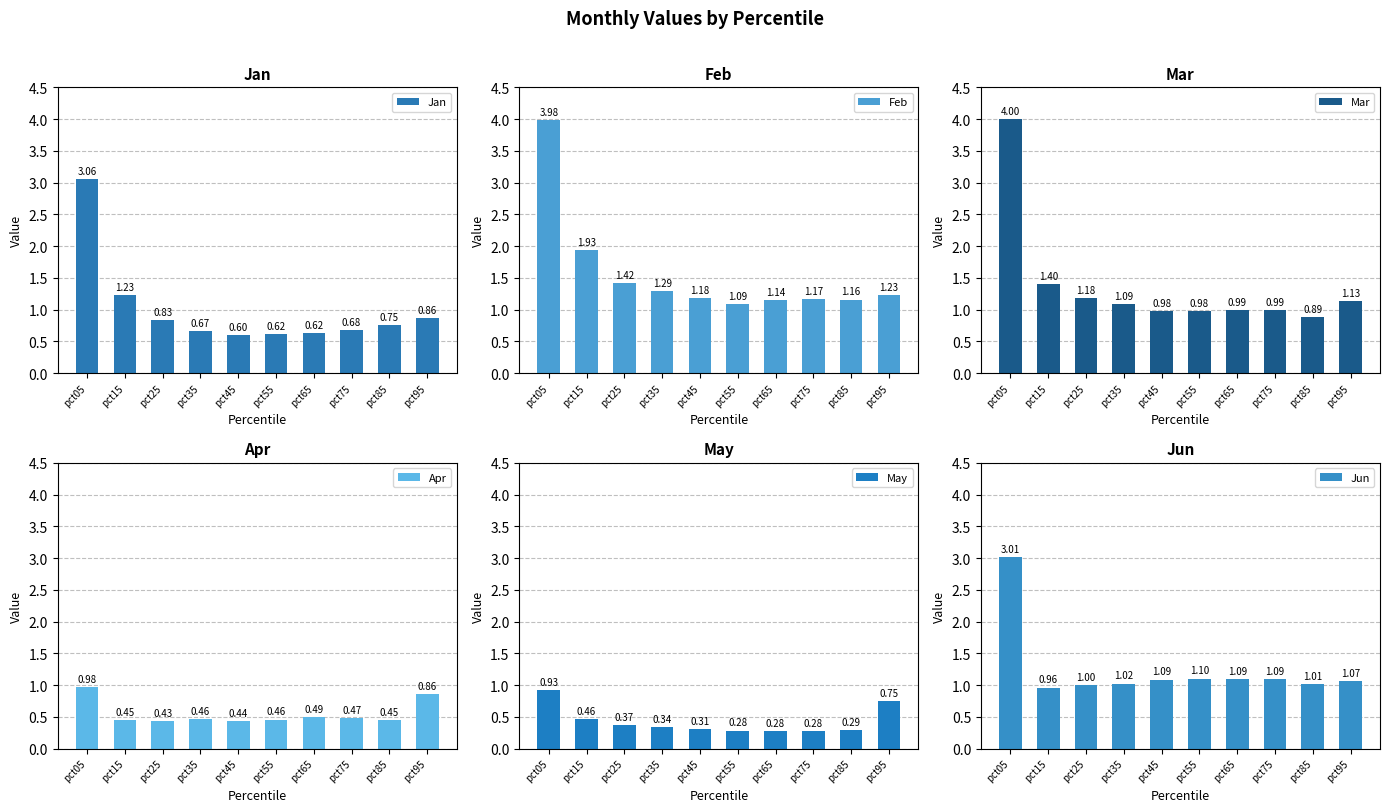

At how many categories does at least one series exceed 2?

1